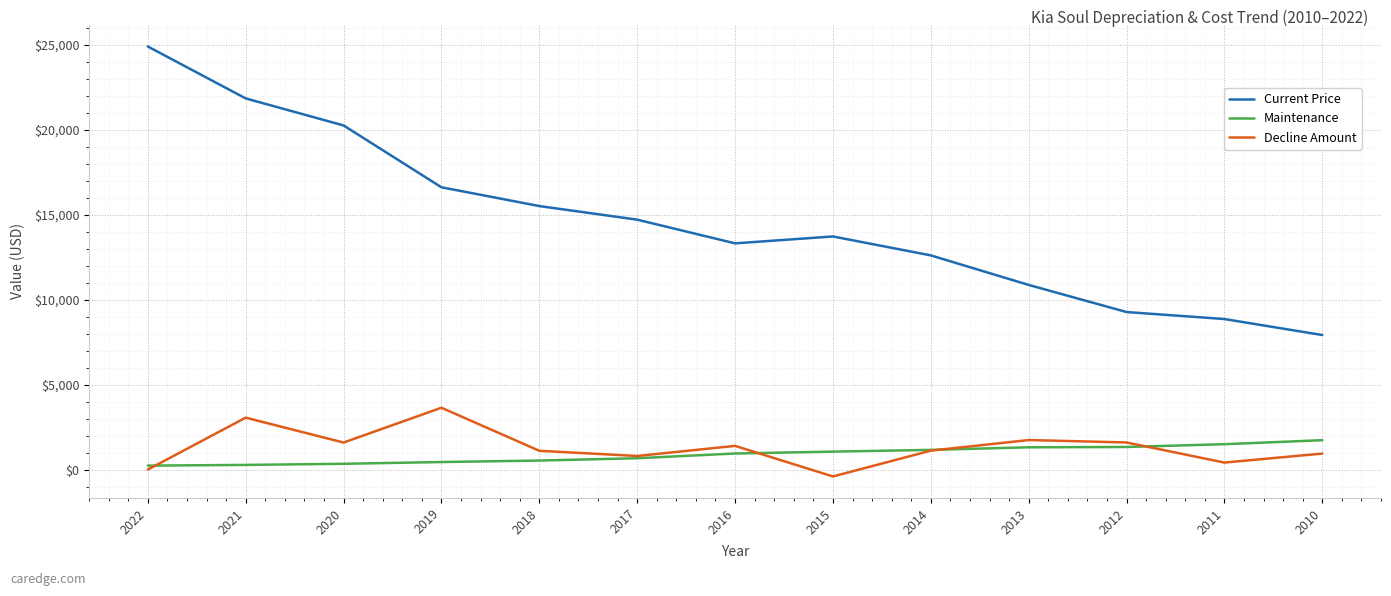

Is this an area chart (filled region under the line)?

No